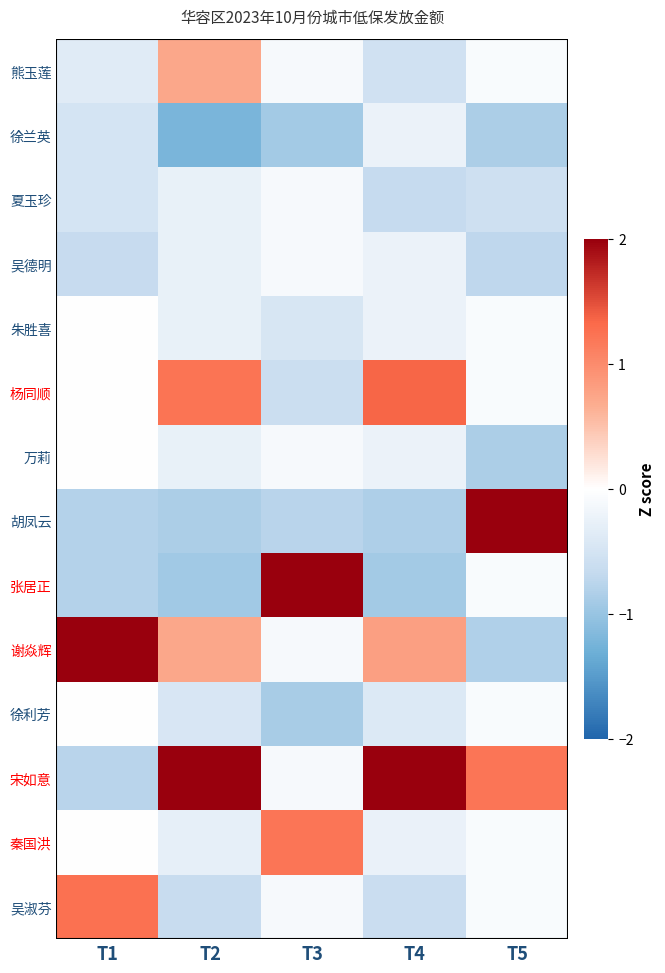

Which has a higher value, T3 or T5?

T5